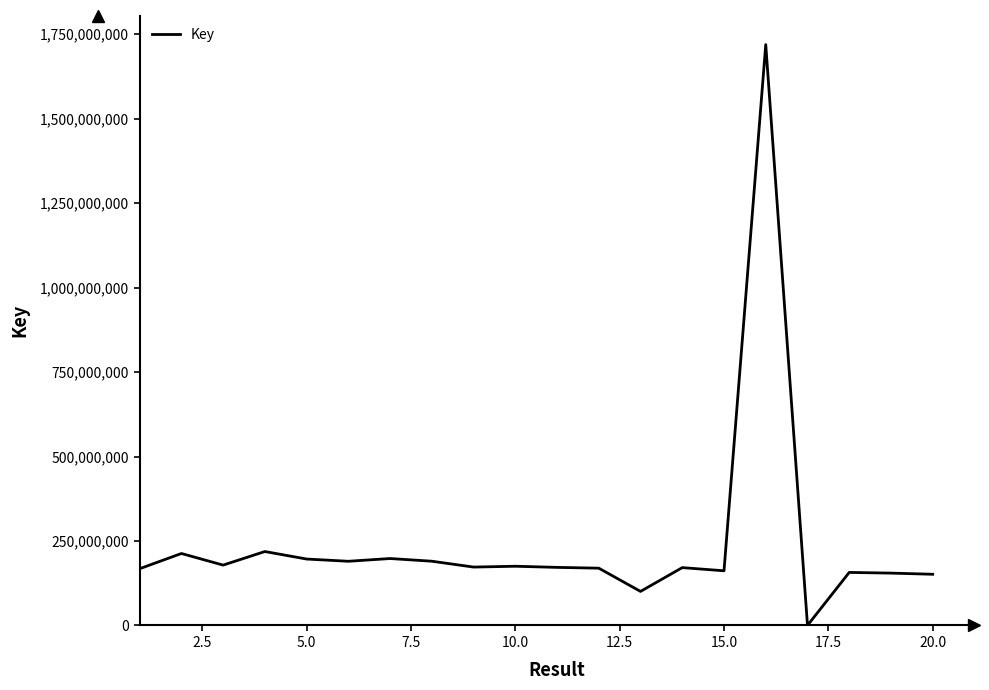

What is the difference between the maximum and minimum values?

1719230418